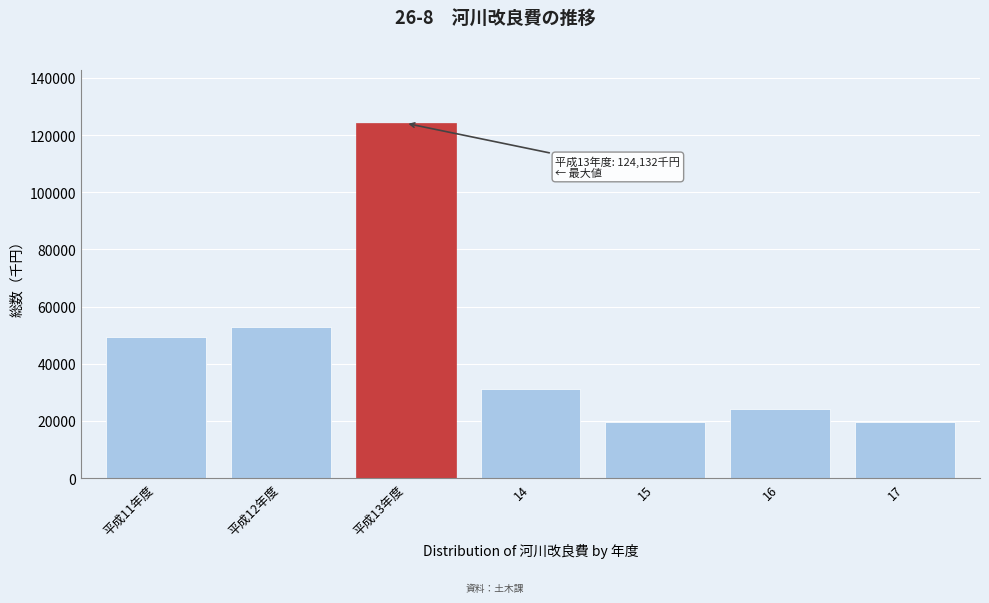

What is the label of the 5th bar from the right?

平成13年度